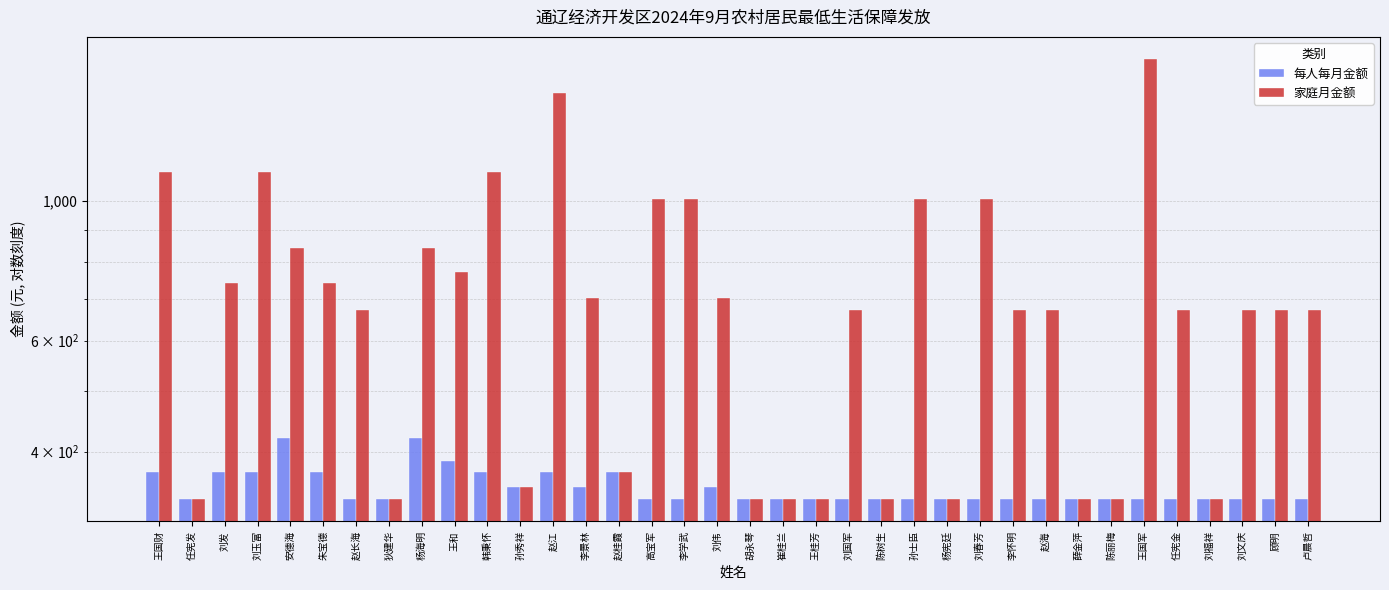

What is the sum of the 每人每月金额 values at 王和 and 李学武?

722